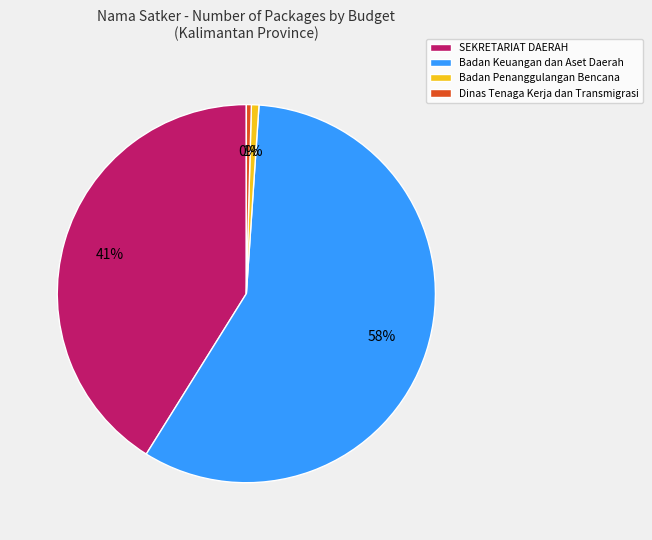

Is it true that SEKRETARIAT DAERAH is 51% of the pie?

False